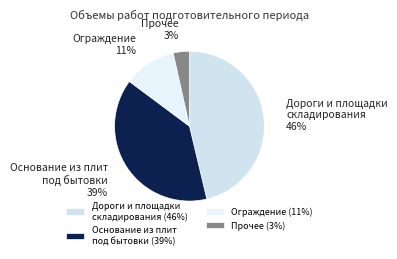

Combined, do Прочее and Ограждение account for over 50%?

No